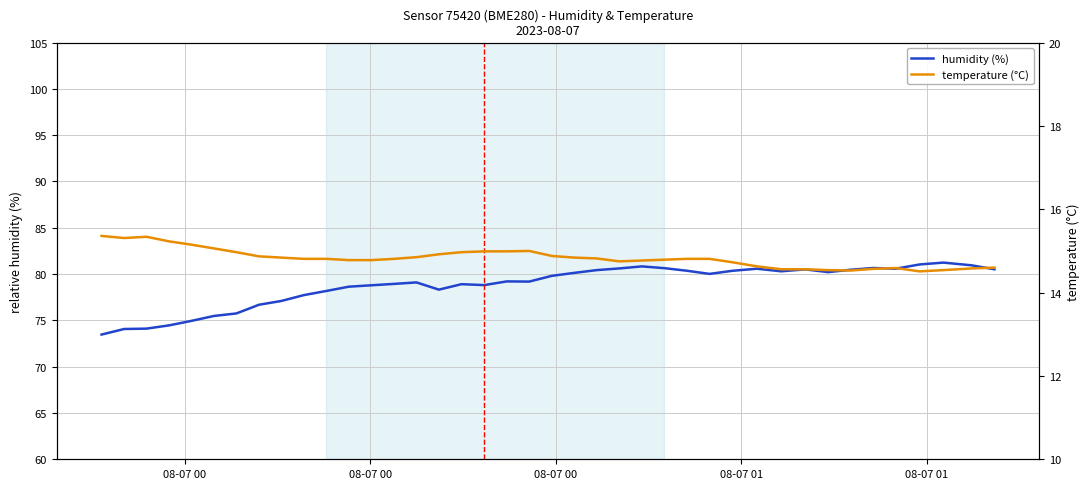

What is the lowest value of the humidity (%) series?

73.5